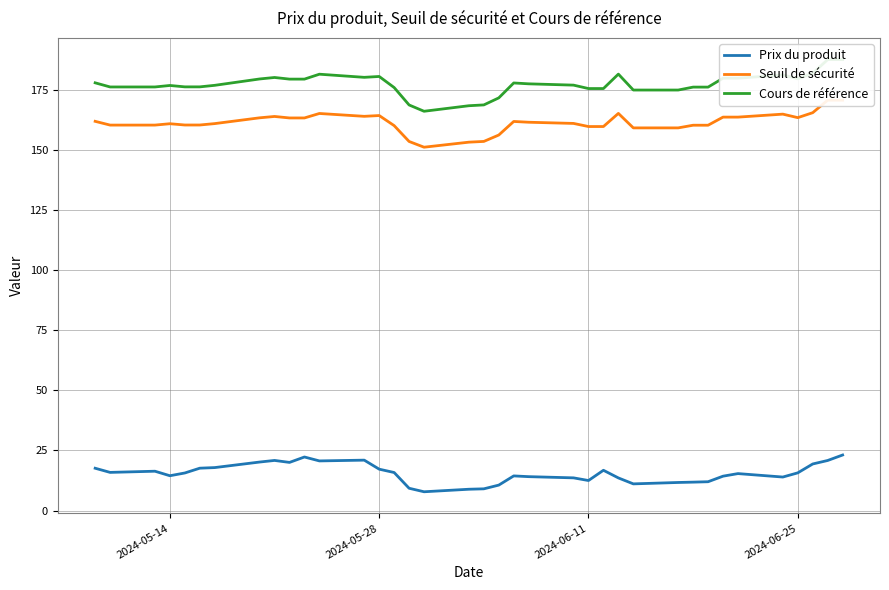

True or false: Cours de référence and Seuil de sécurité intersect in this chart.

False